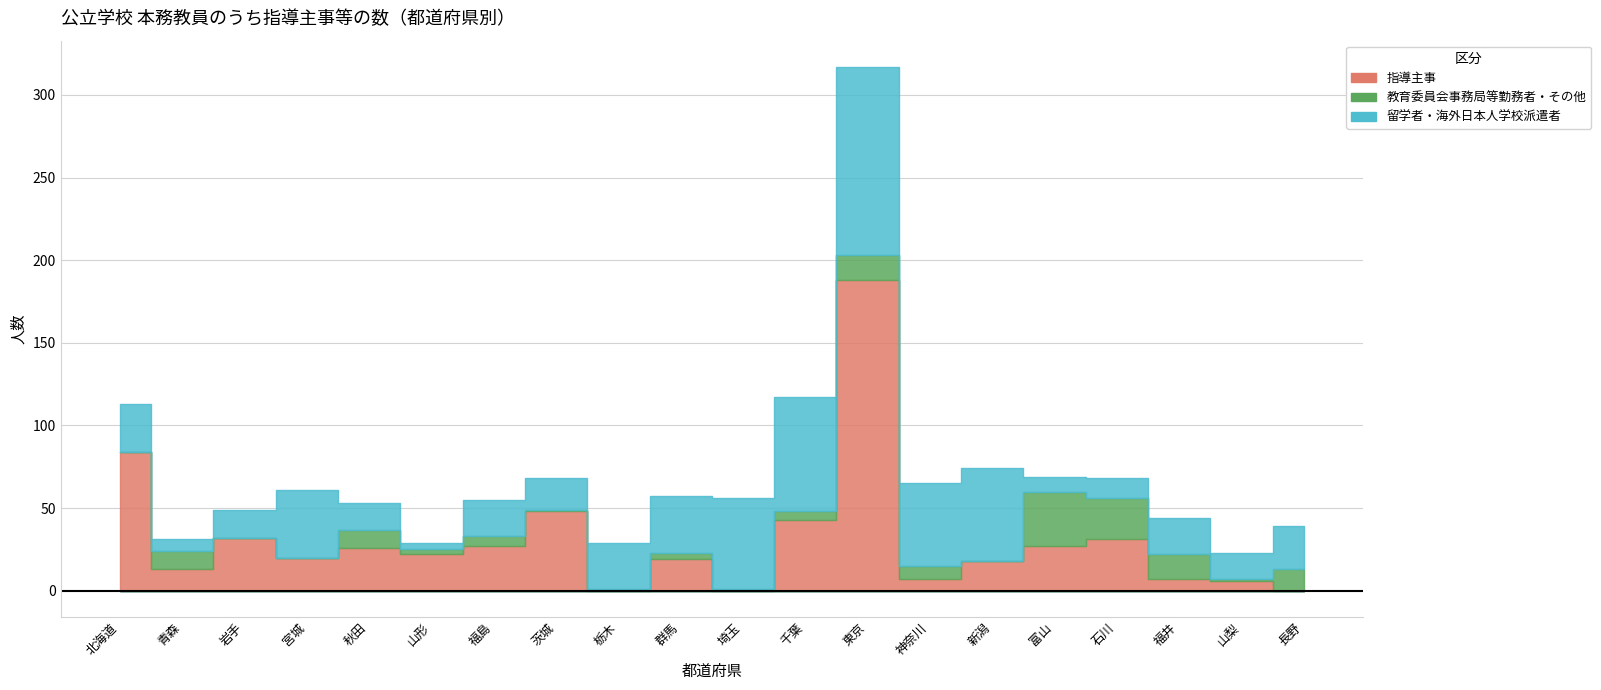

What is the value of the 指導主事 point at the 7th from the left?

27